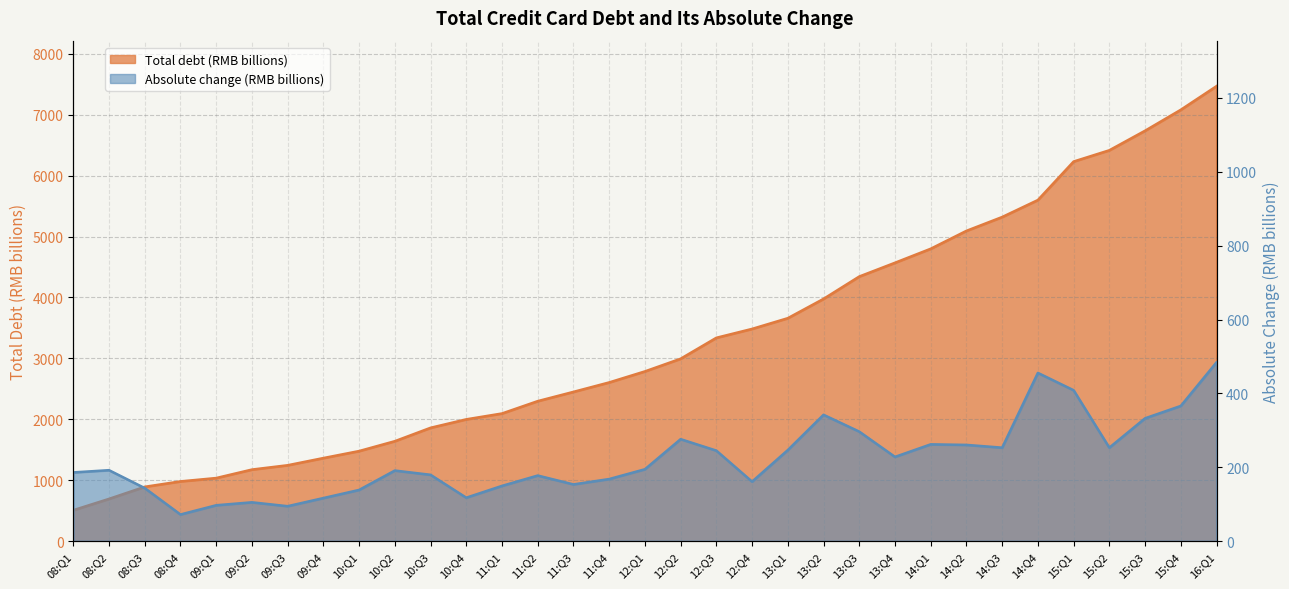

True or false: Absolute change (RMB billions) and Total debt (RMB billions) intersect in this chart.

False